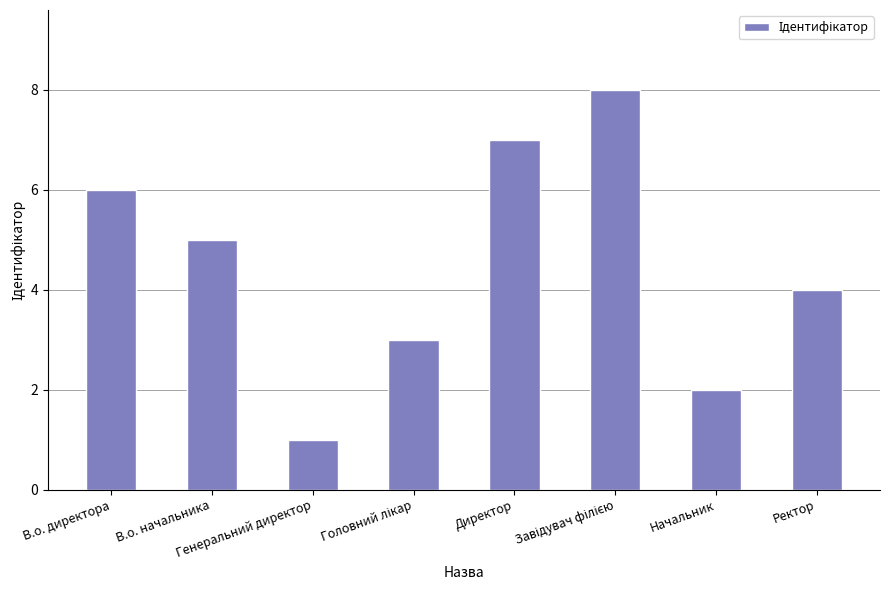

What is the smallest value displayed?

1